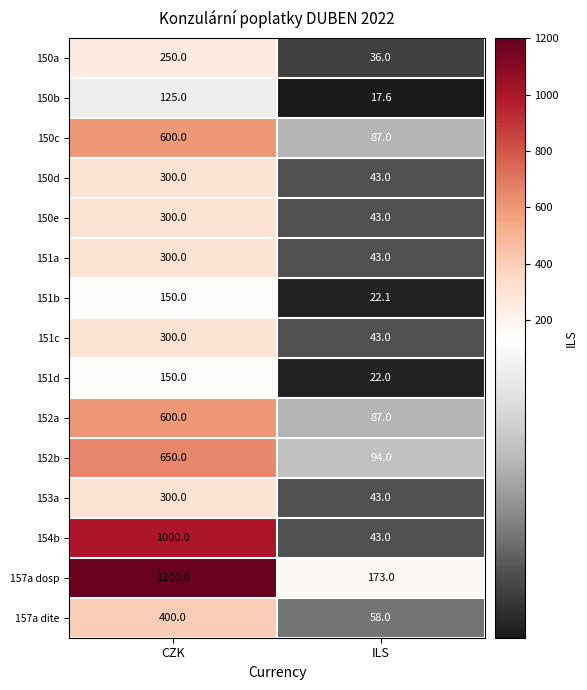

What is the approximate value of 150e at CZK?

300.0